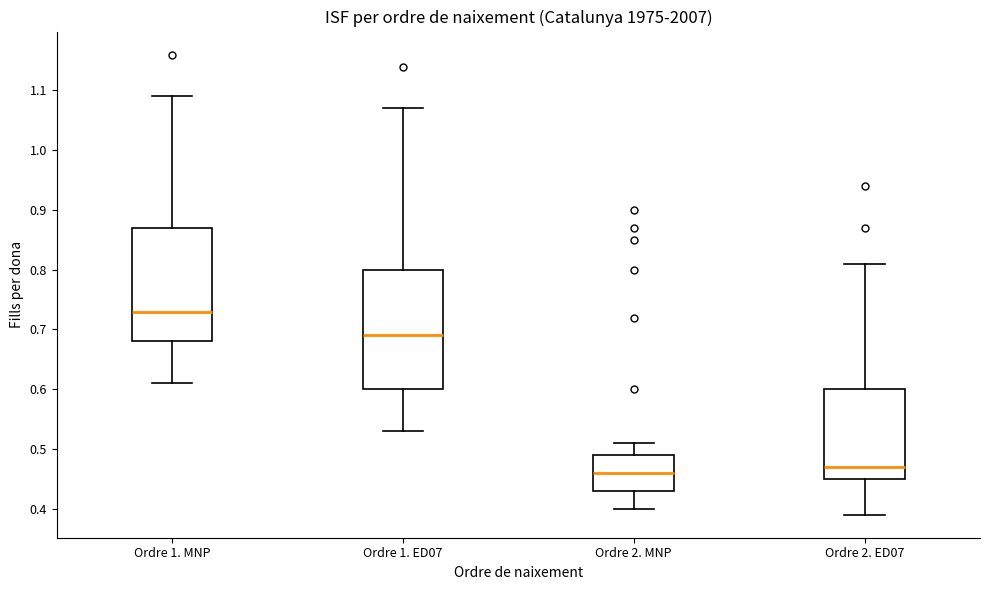

Which box is the tallest, from its lower edge to its upper edge?

Ordre 1. ED07